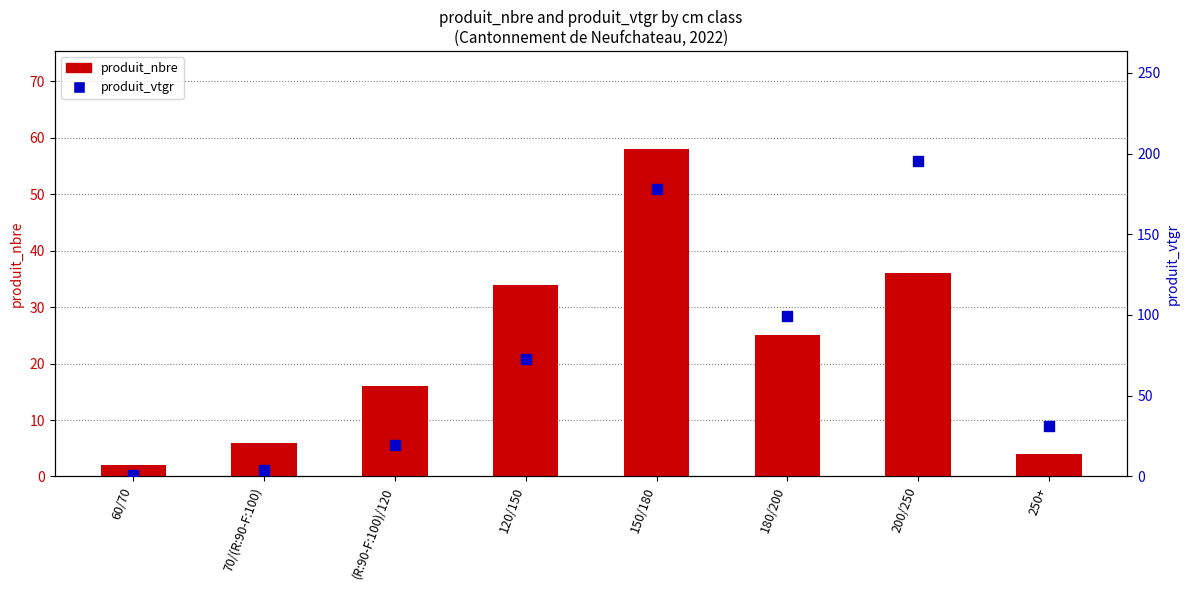

Which series contains the highest Y value?

produit_vtgr